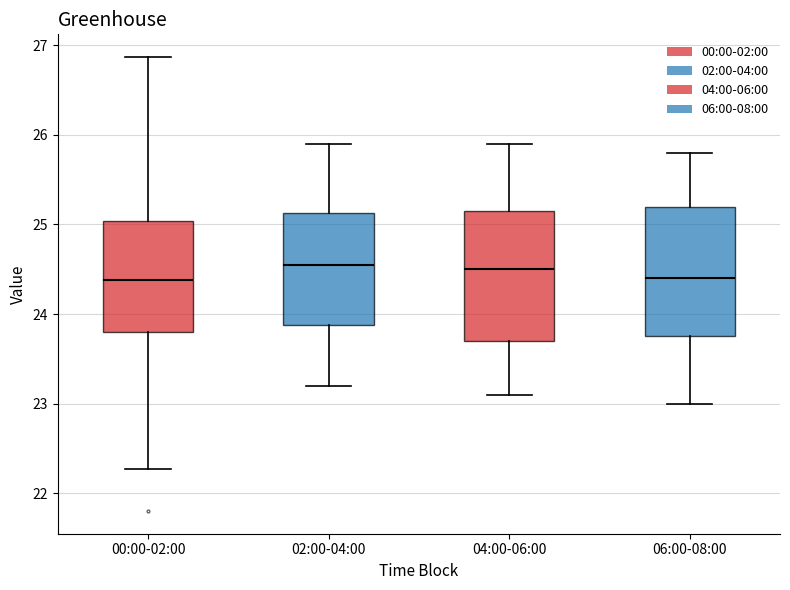

Reading left to right, transcribe this box plot: for each box, give where its median line is, the range the box spans, and where its two whiskers end, as read against the y-axis. The values are not printed on the chart, so give them approximately, as read against the axis.

00:00-02:00: median 24.4, box 23.8 to 25.0, whiskers 22.3 to 26.9
02:00-04:00: median 24.6, box 23.9 to 25.1, whiskers 23.2 to 25.9
04:00-06:00: median 24.5, box 23.7 to 25.2, whiskers 23.1 to 25.9
06:00-08:00: median 24.4, box 23.8 to 25.2, whiskers 23.0 to 25.8